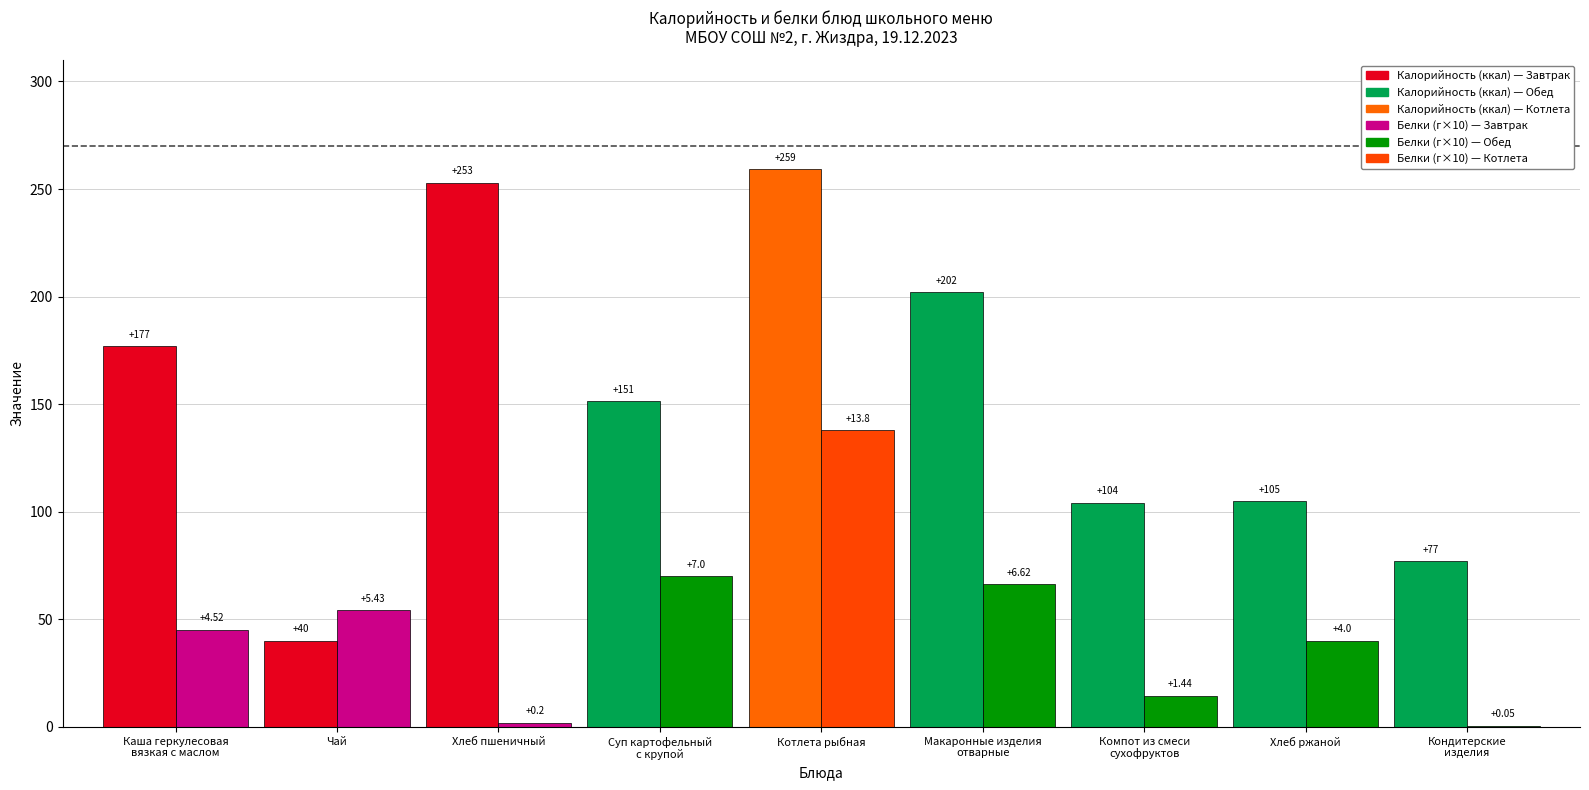

What is the smallest value displayed?

0.1